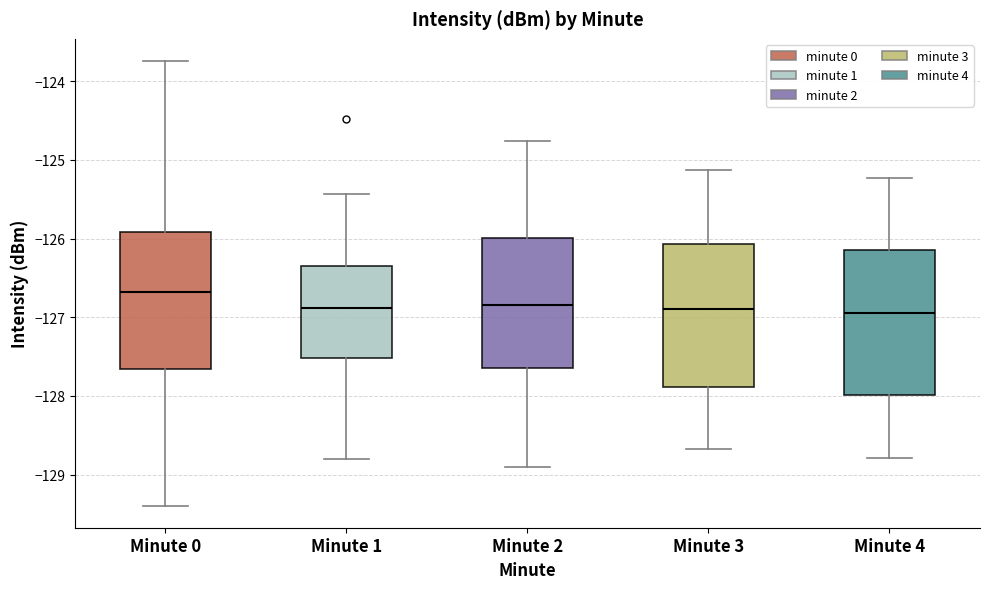

Where does the lower whisker of the box for Minute 3 end on the y-axis? The values are not printed on the chart, so give them approximately, as read against the axis.

-128.7